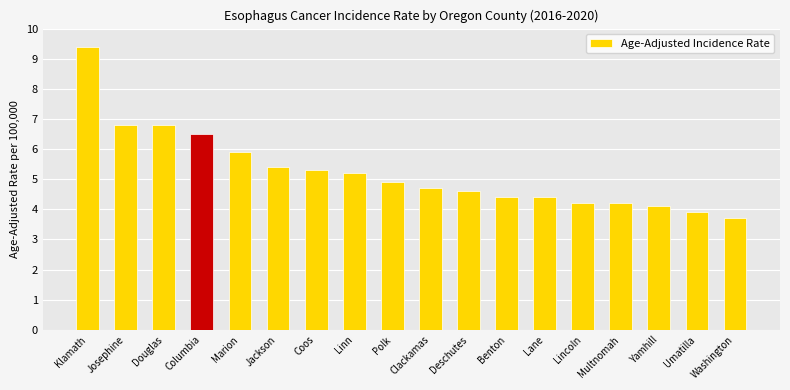

What is the ratio of the value at Washington to the value at Klamath?

0.4